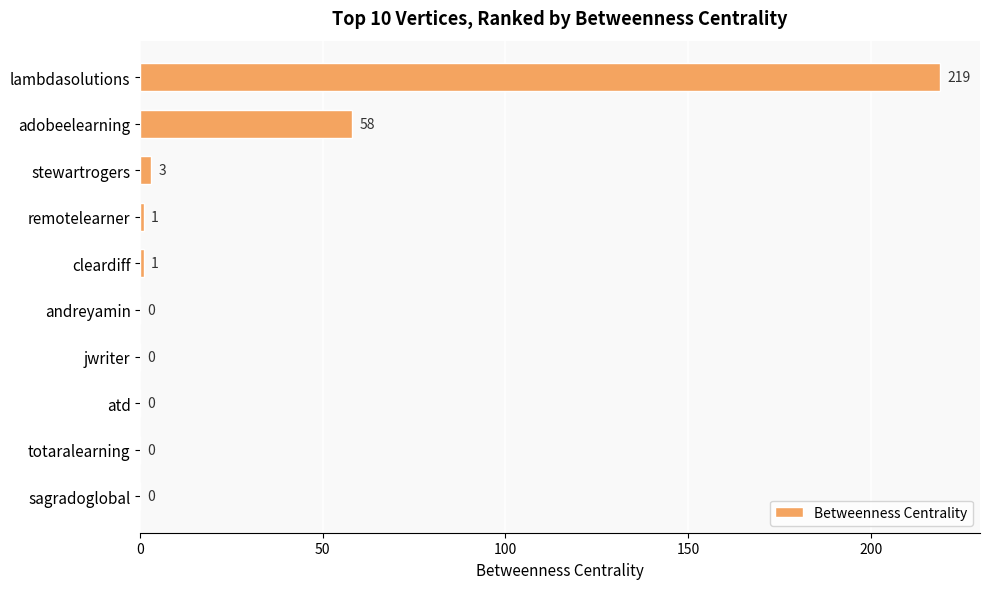

What is the greatest value displayed?

219